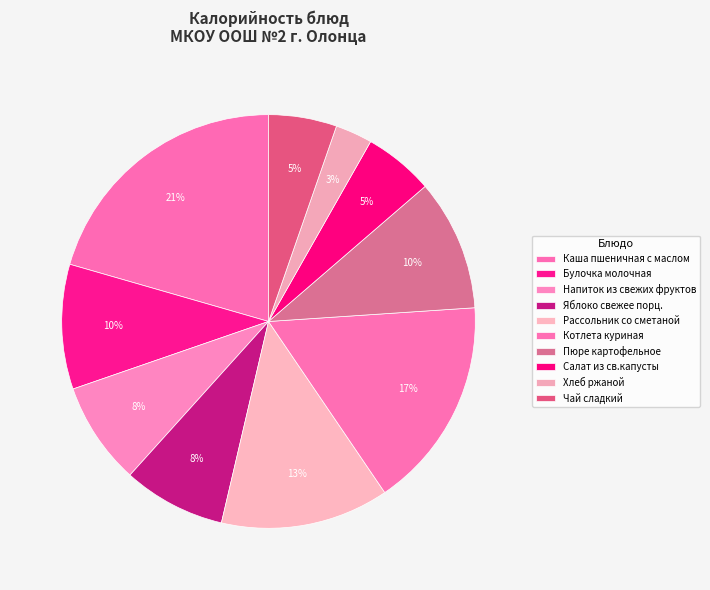

Combined, what portion of the pie is Рассольник со сметаной and Хлеб ржаной?

16.0%